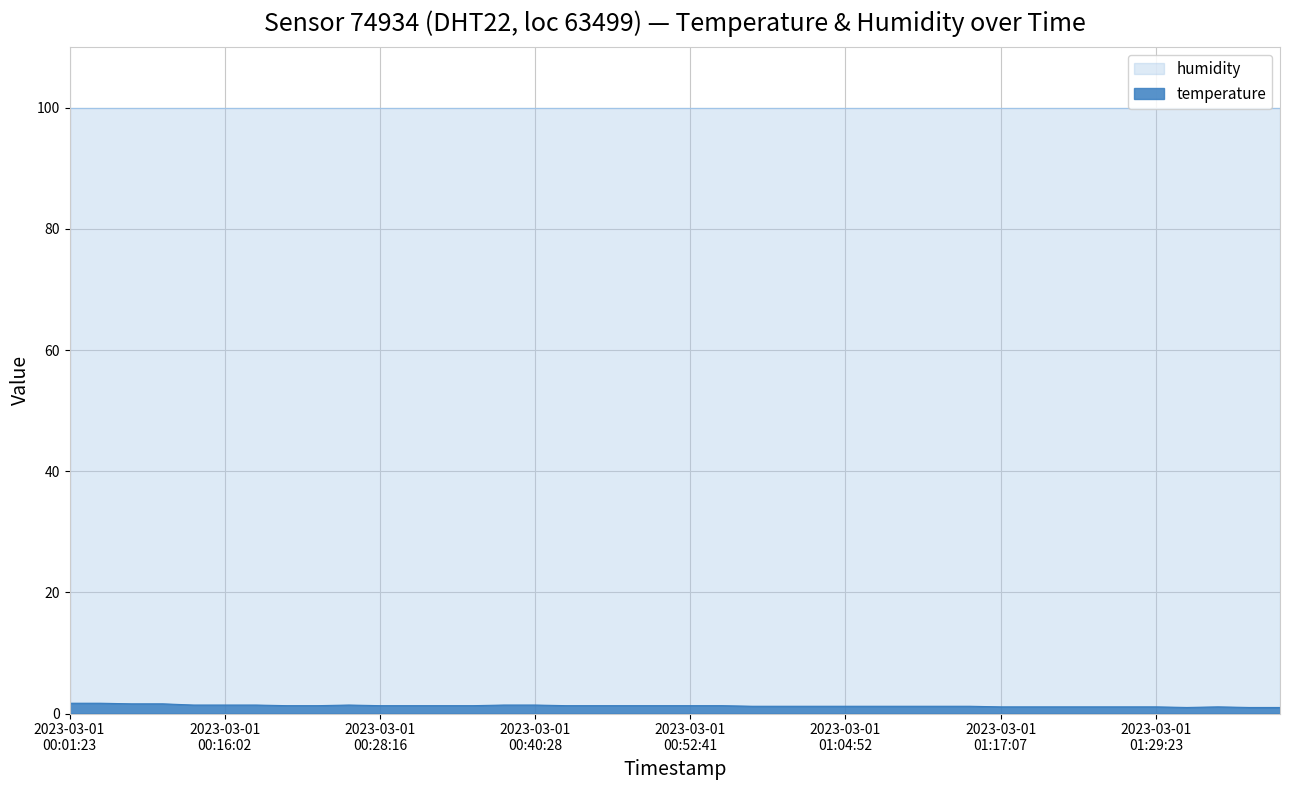

What is the label of the 3rd point from the left?

2023-03-01T00:06:16